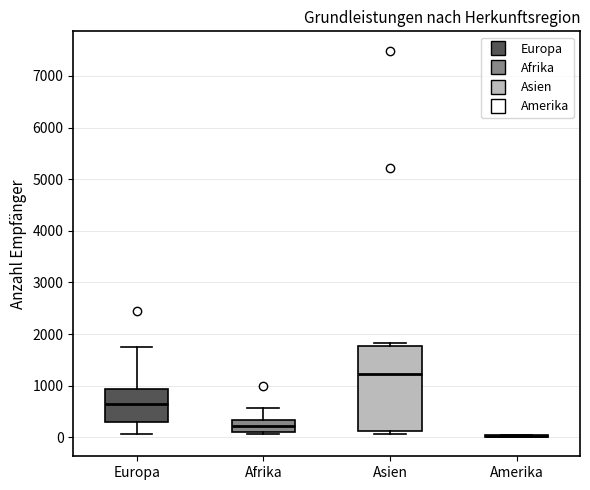

Reading left to right, transcribe this box plot: for each box, give where its median line is, the range the box spans, and where its two whiskers end, as read against the y-axis. The values are not printed on the chart, so give them approximately, as read against the axis.

Europa: median 600, box 300 to 900, whiskers 100 to 1700
Afrika: median 200, box 100 to 300, whiskers 100 (just below the box's lower edge) to 600
Asien: median 1200, box 100 to 1800, whiskers 100 (just below the box's lower edge) to 1800 (just above the box's upper edge)
Amerika: box collapsed to a line at 0, whiskers 0 to 0